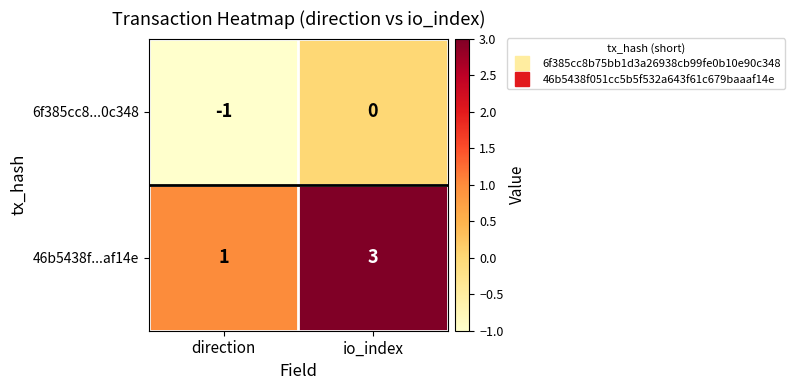

What is the sum of the 46b5438f...af14e values at io_index and direction?

4